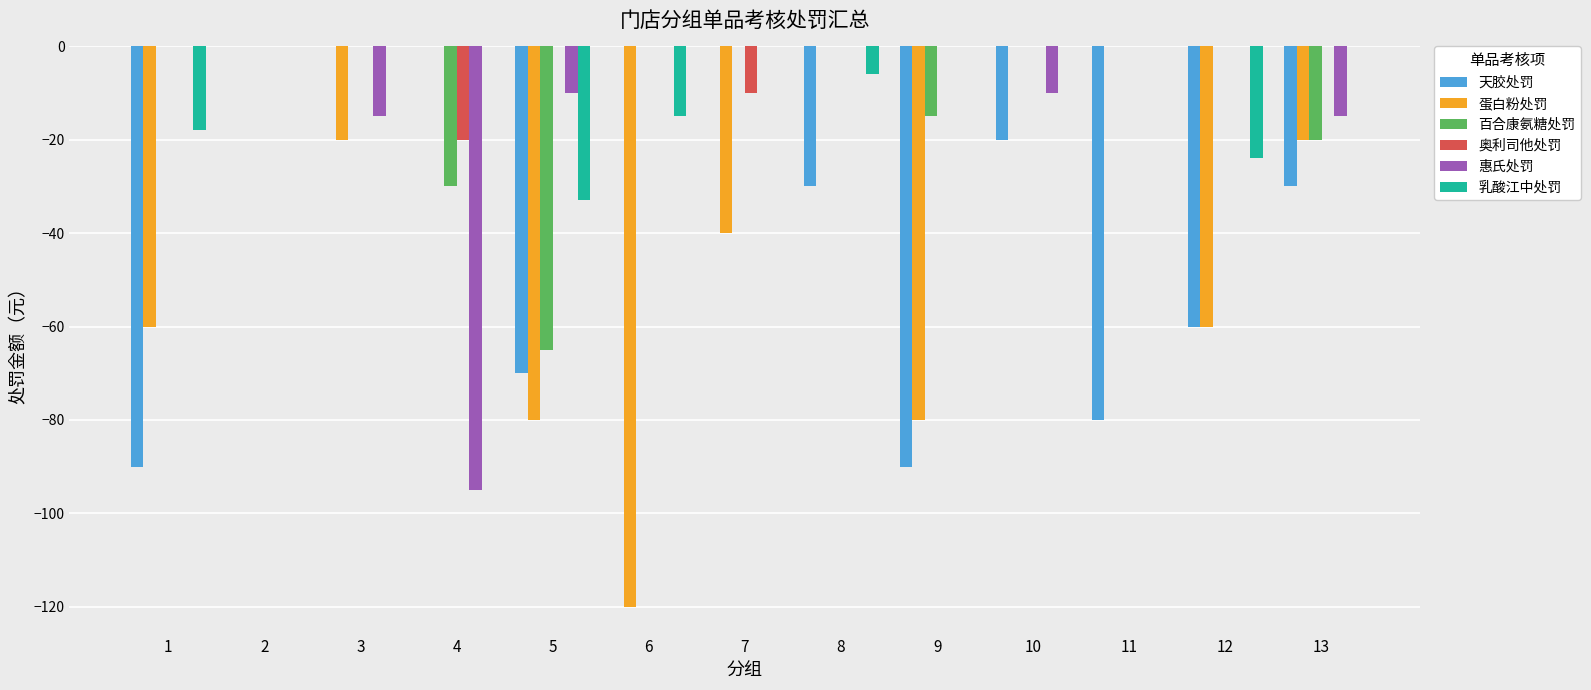

Is it true that 百合康氨糖处罚 equals 42 at 11?

False